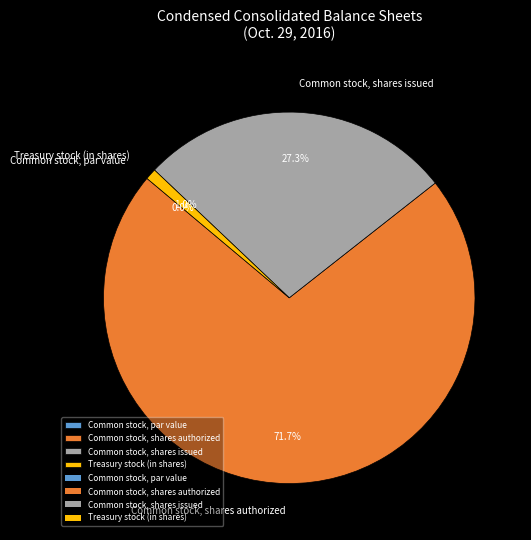

To the nearest percent, what is the difference between the largest and smallest slice percentages?

72%